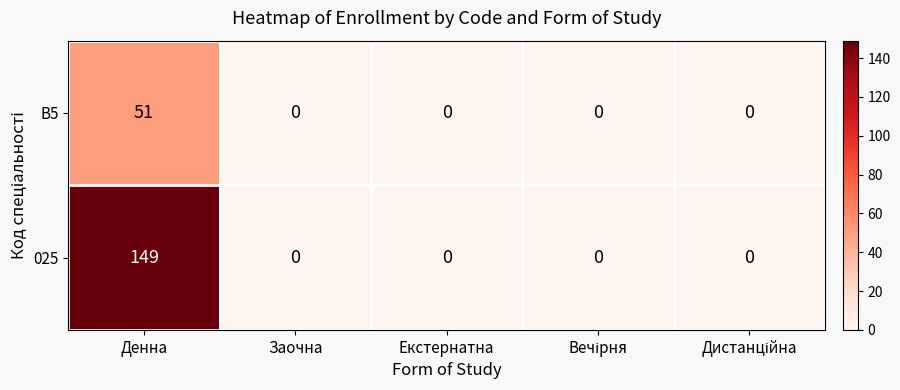

How many values in the 025 series exceed 0?

1